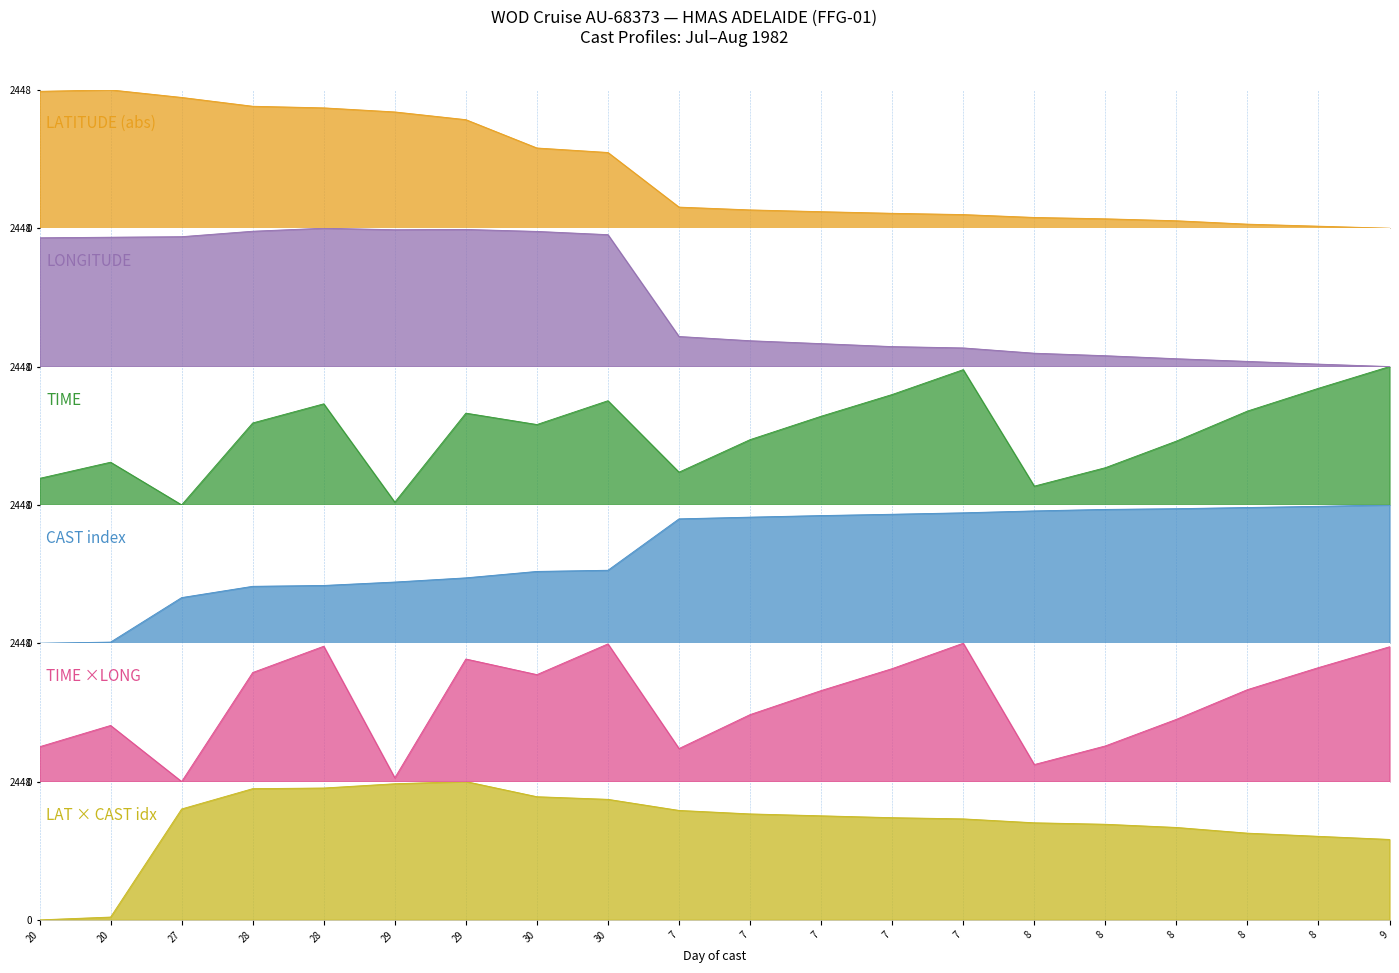

Between which two adjacent categories do TIME and UNIQUE_CAST first intersect?

20 and 27